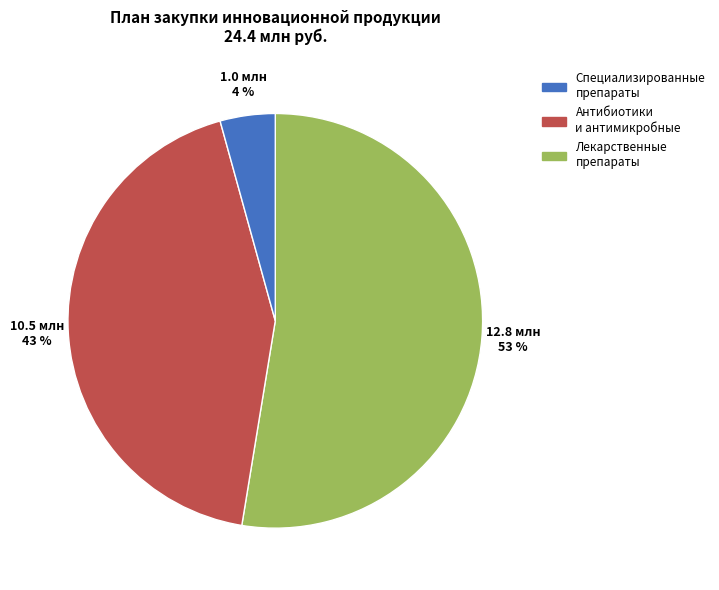

Is there any slice that represents more than half of the pie?

Yes